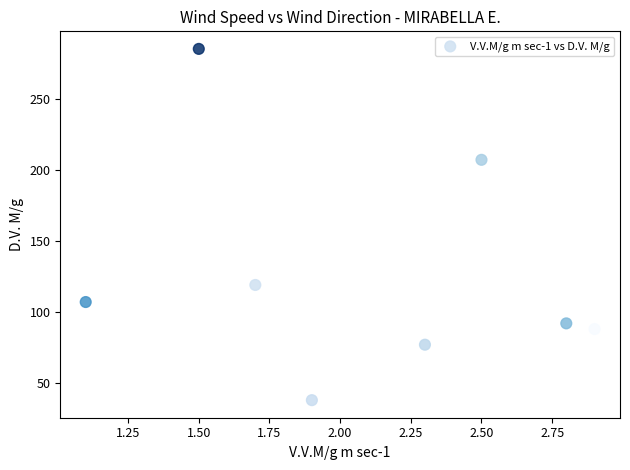

What Y value in the scatter plot is closest to 161?

119